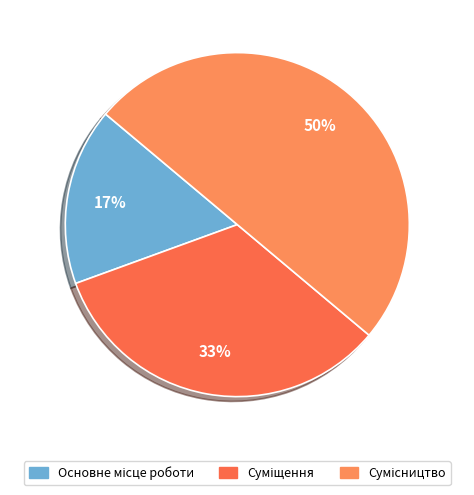

How many slices are in this pie chart?

3